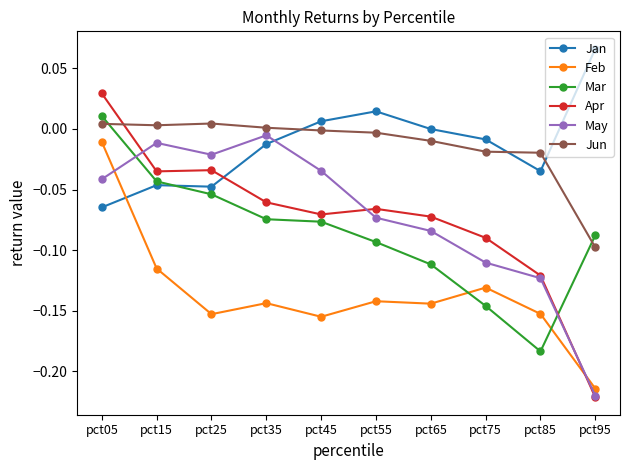

At which category does Feb reach its first local valley?

pct25